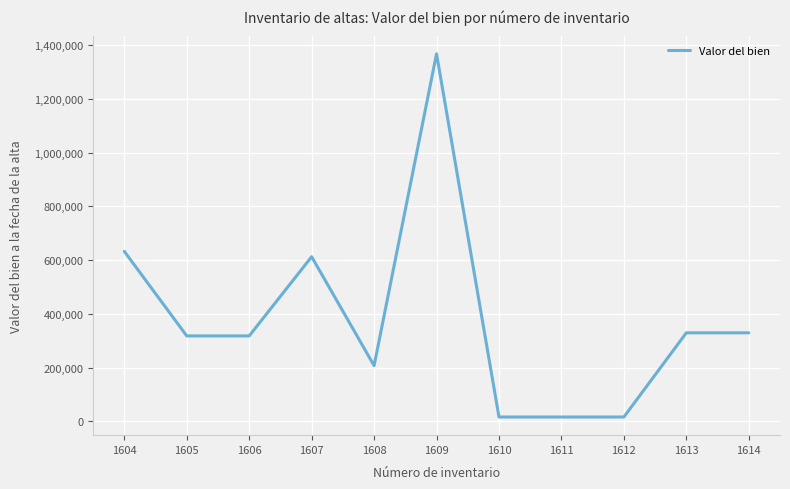

At which category does the data reach its first local peak?

1607